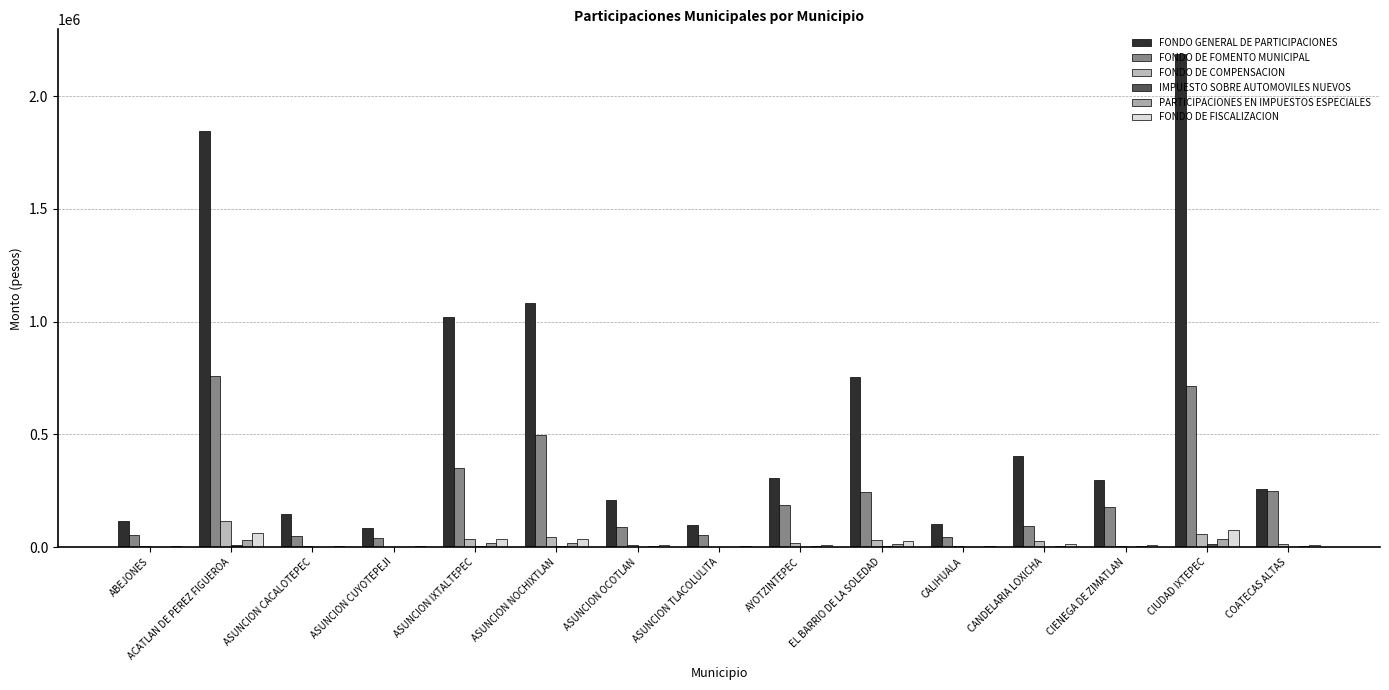

What is the value of the FONDO DE FOMENTO MUNICIPAL bar at the 4th from the left?

40728